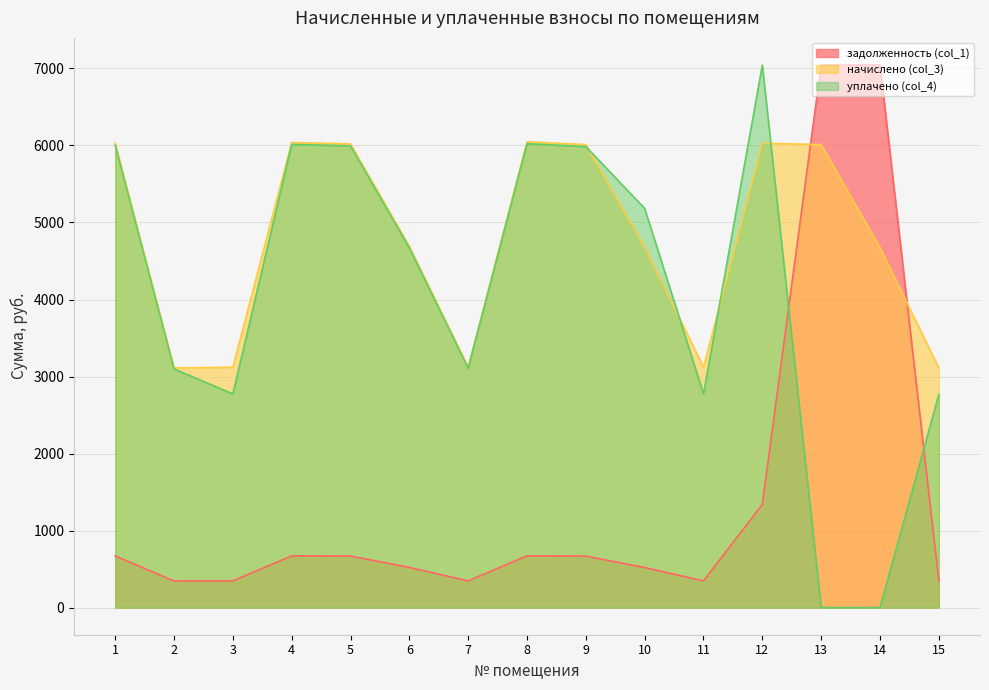

Rank the series by their average value, from lowest to highest.

задолженность (col_1), уплачено (col_4), начислено (col_3)